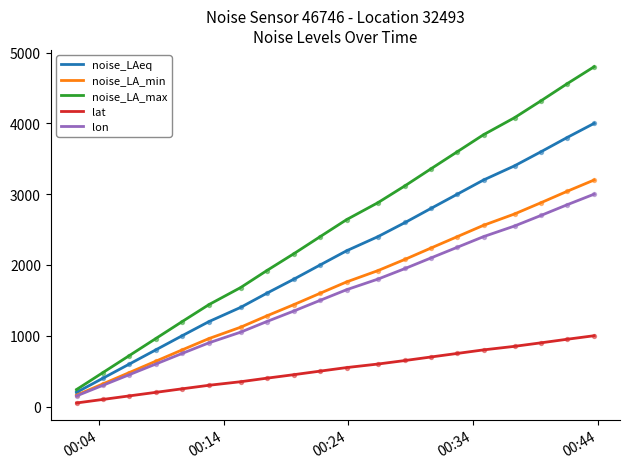

Which series has the largest total across all categories?

noise_LA_max